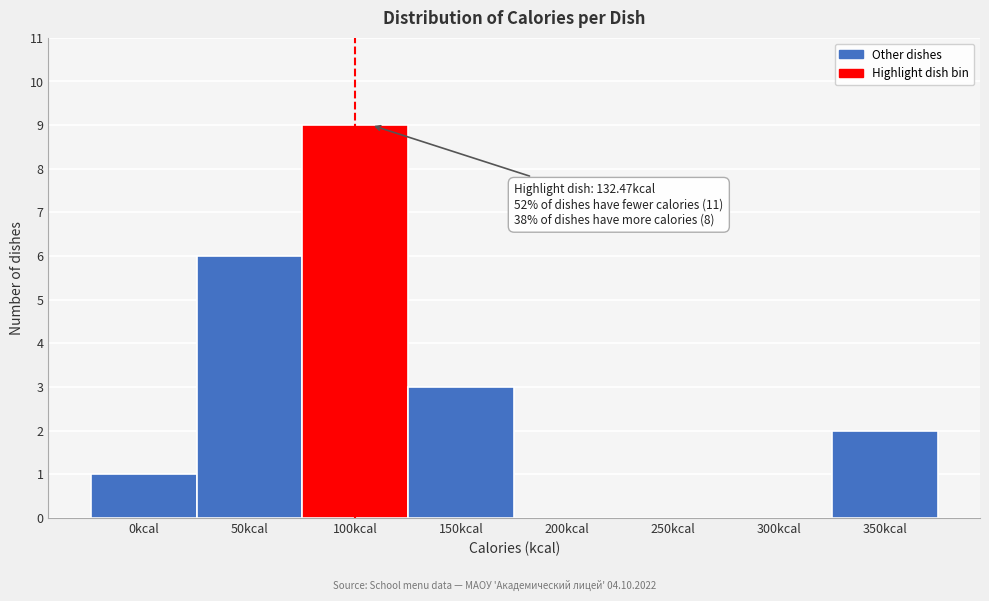

Reading left to right, what are all the values shown in this chart?

0kcal=1	50kcal=6	100kcal=9	150kcal=3	200kcal=0	250kcal=0	300kcal=0	350kcal=2